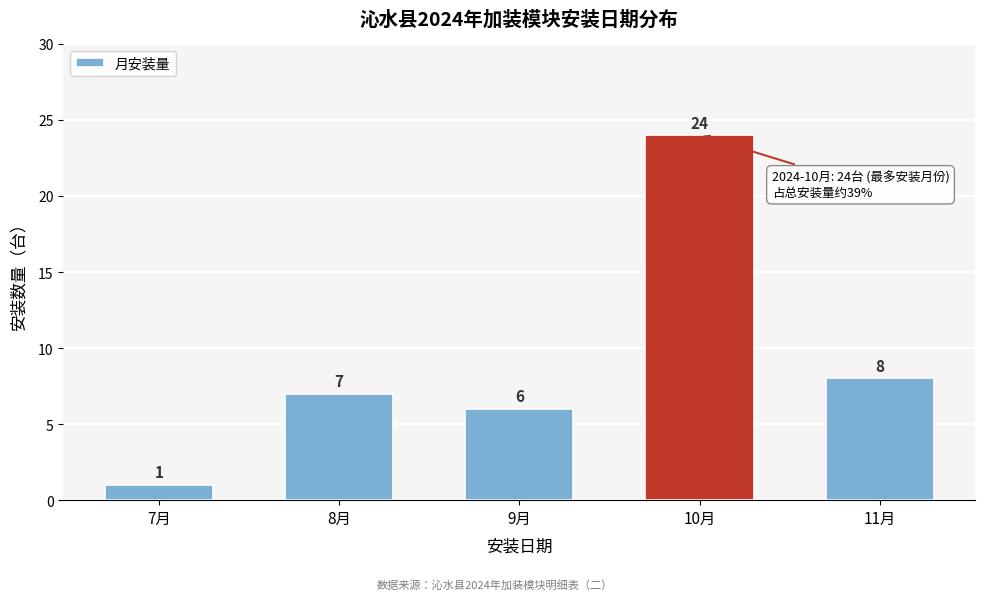

Reading left to right, transcribe all the data shown in this chart.

7月=1	8月=7	9月=6	10月=24	11月=8